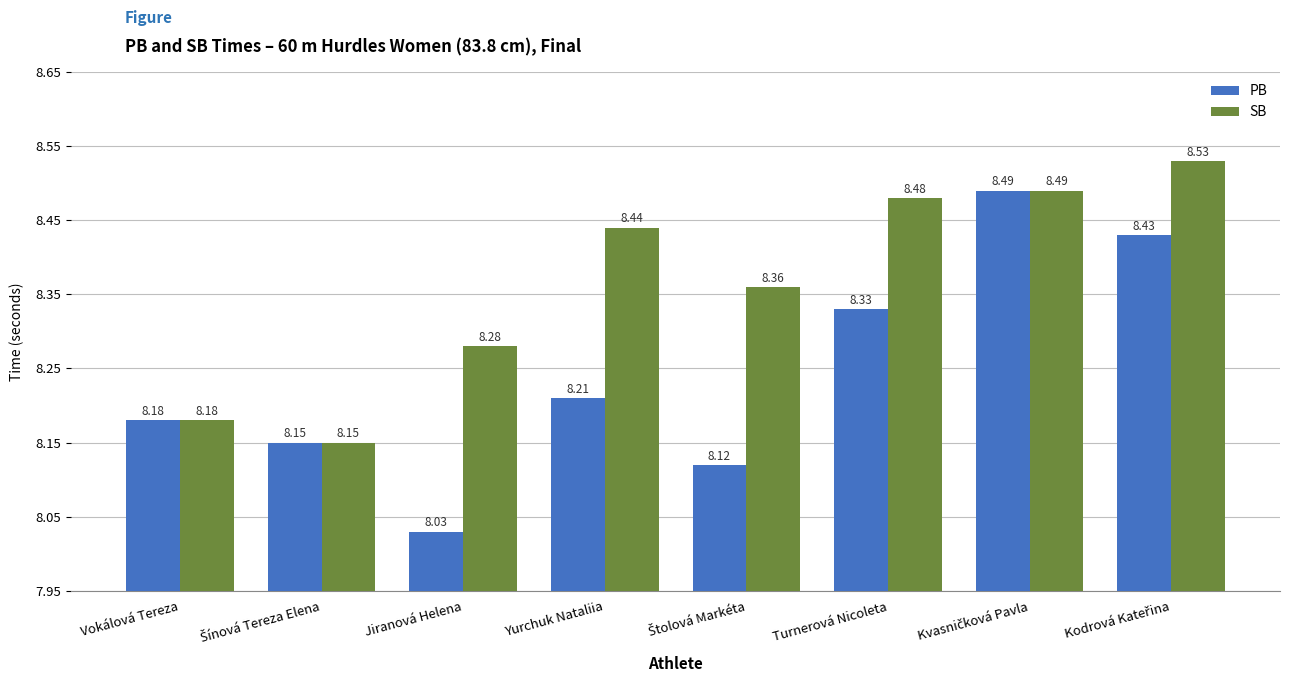

What is the label of the 4th bar from the left?

Yurchuk Nataliia